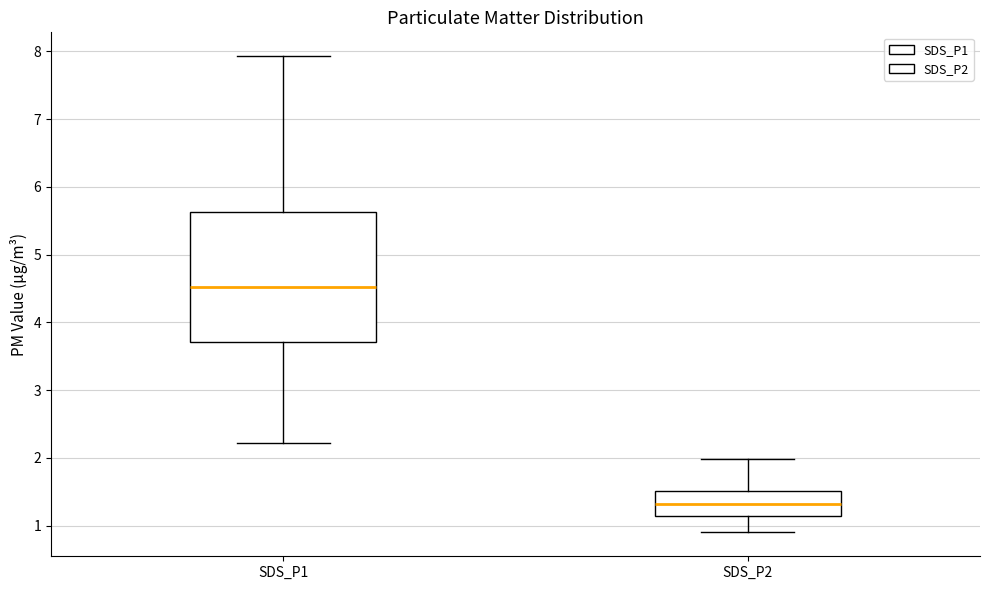

Which box's median line is the lowest?

SDS_P2